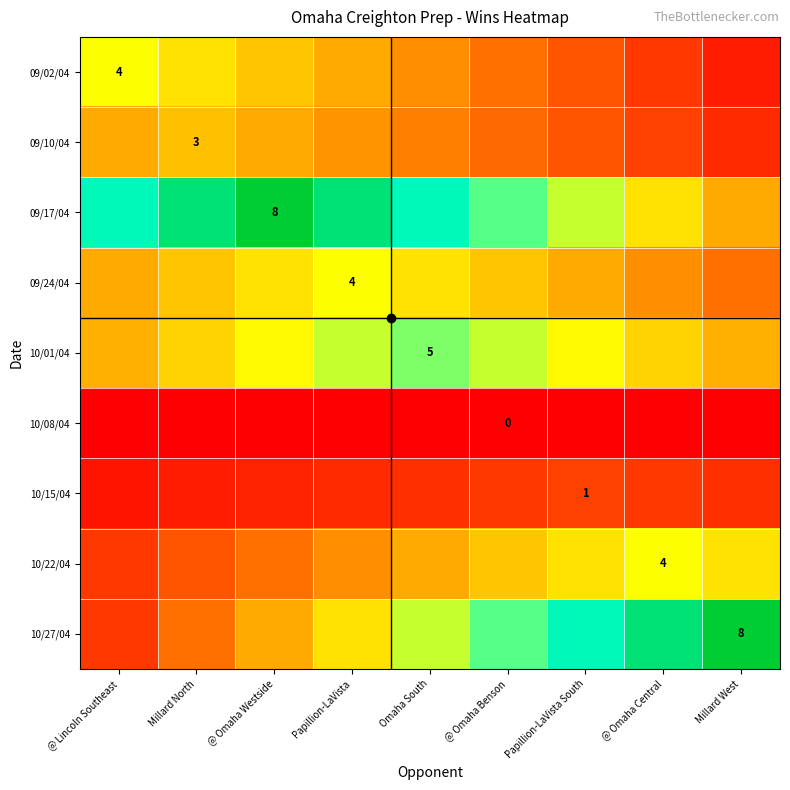

Which has a higher value, @ Lincoln Southeast or Millard North?

@ Lincoln Southeast